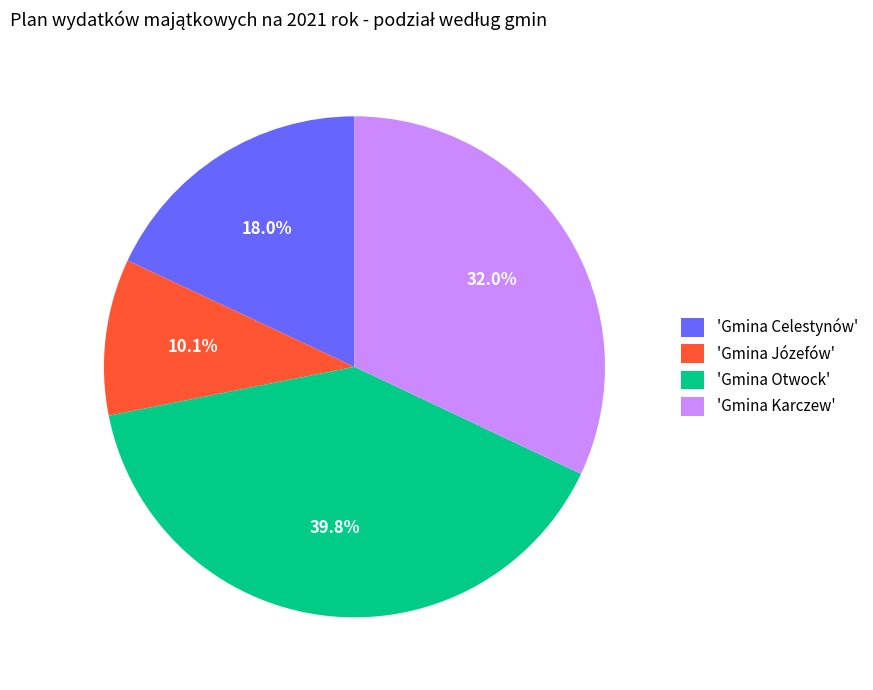

Which category has the biggest portion of the pie?

'Gmina Otwock'